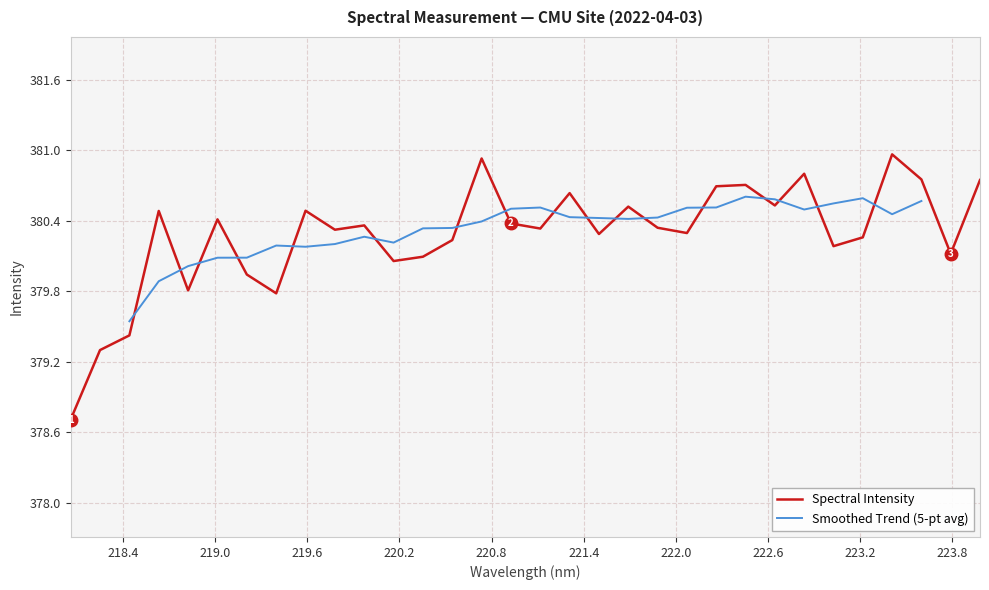

List the labels in order of value, largest first.

223.408, 220.7354, 222.8355, 223.5987, 223.9802, 222.4538, 222.263, 221.3083, 222.6447, 221.6902, 219.589, 218.6332, 219.0156, 220.9264, 219.9712, 221.8812, 221.1174, 219.7801, 222.0721, 221.4993, 223.2172, 220.5444, 223.0264, 223.7895, 220.3533, 220.1623, 219.2067, 218.8244, 219.3979, 218.442, 218.2508, 218.0596